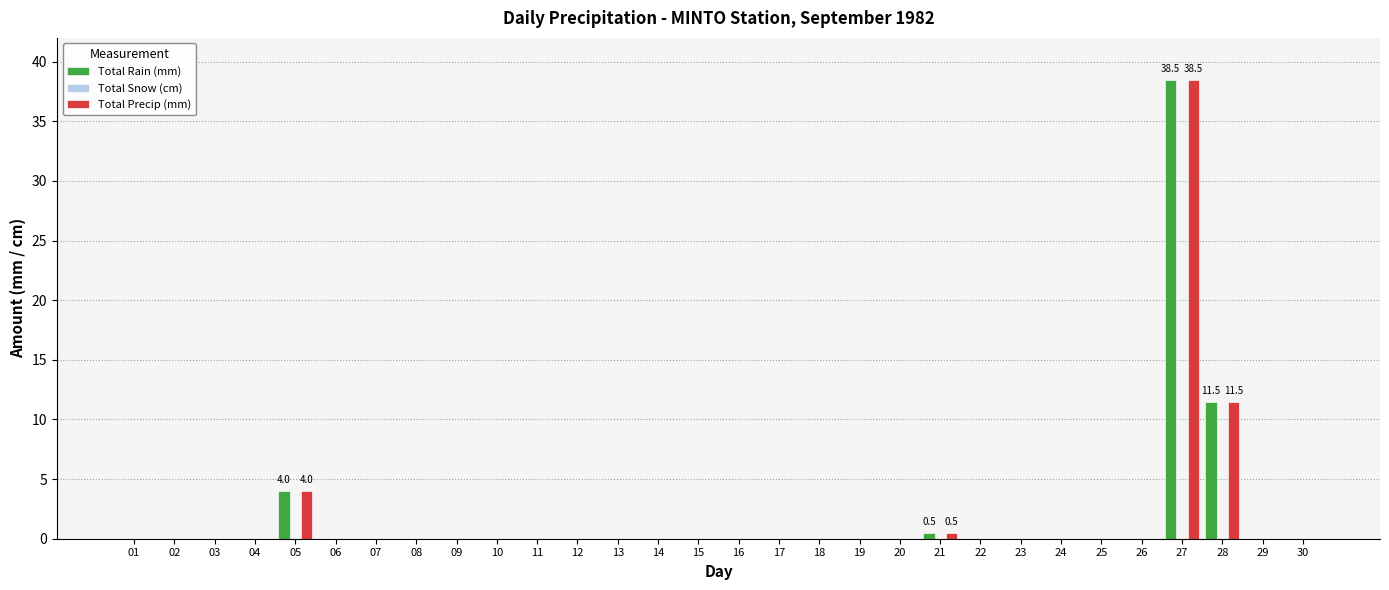

At which category is the sum across all series the highest?

27